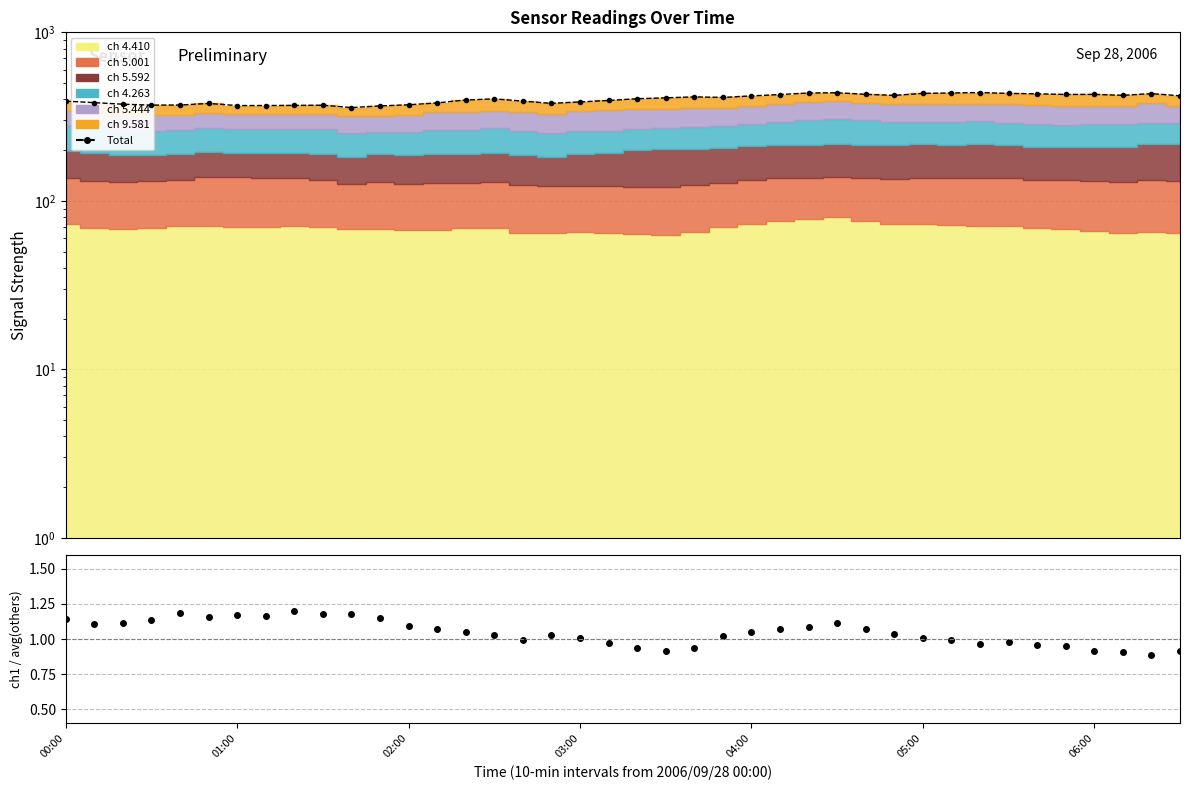

Approximately how many times larger is the value at 06:00 compared to 02:00?

1.2